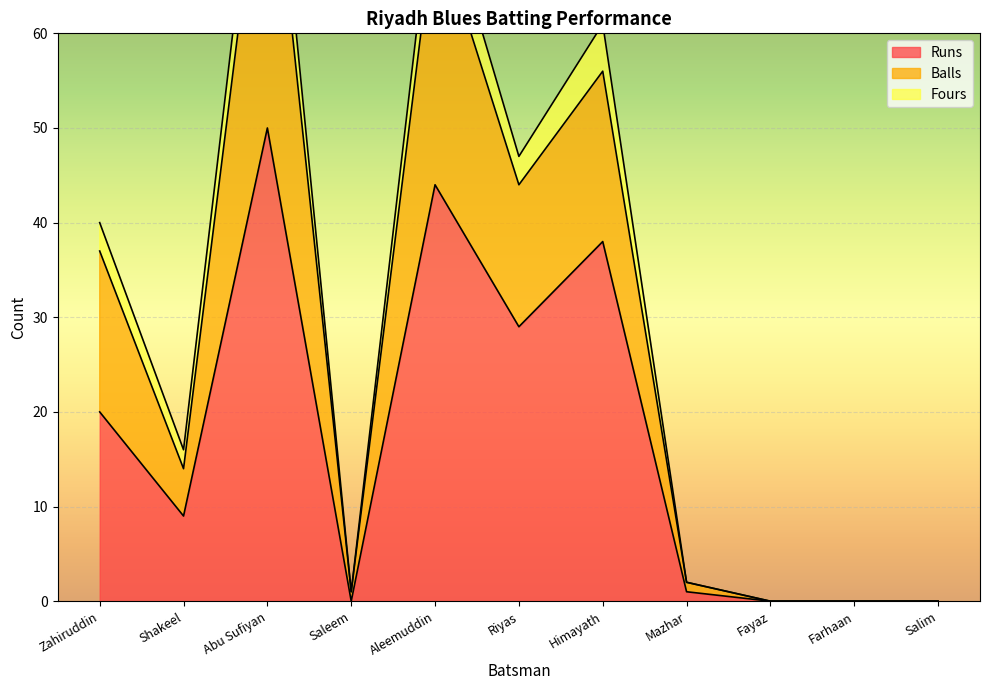

The value of Runs at Saleem is 27. True or false?

False